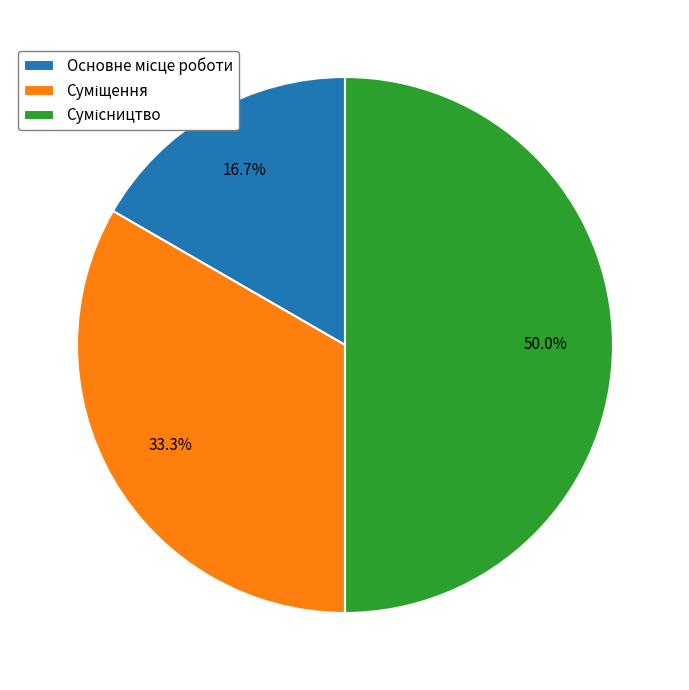

What percentage is the Сумісництво slice, to the nearest percent?

50%